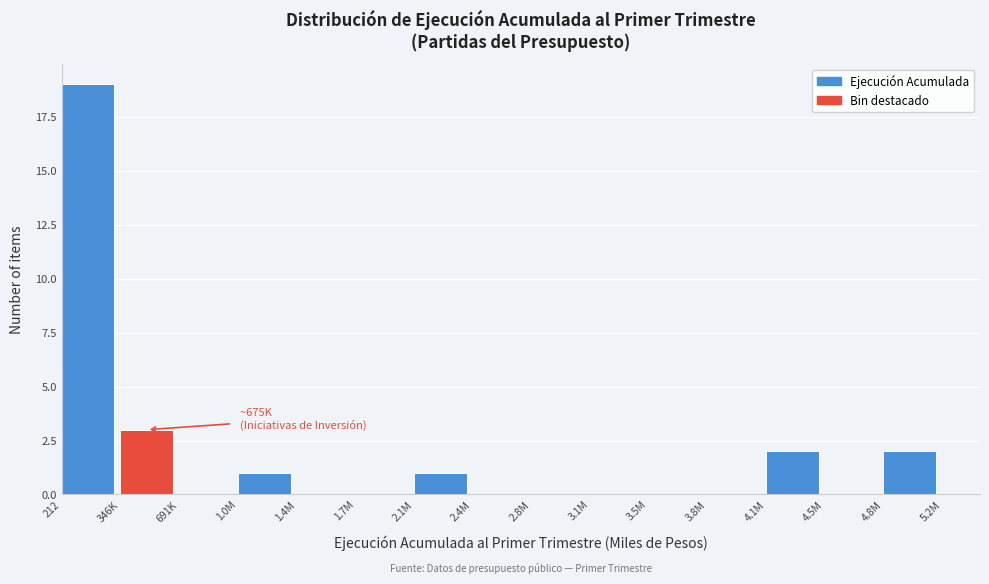

Reading left to right, extract all data points from this chart.

212=19	346K=3	691K=0	1.0M=1	1.4M=0	1.7M=0	2.1M=1	2.4M=0	2.8M=0	3.1M=0	3.5M=0	3.8M=0	4.1M=2	4.5M=0	4.8M=2